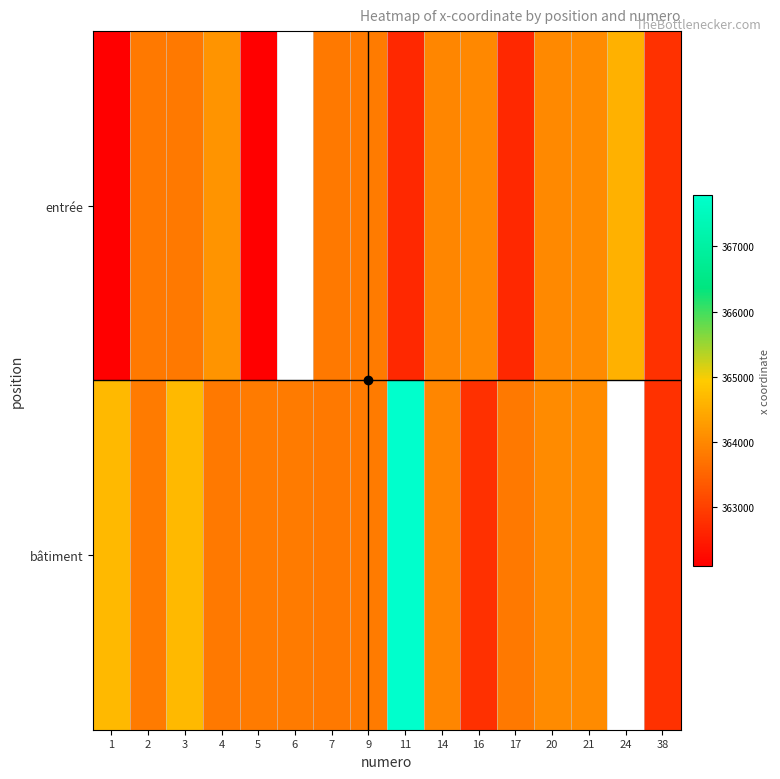

Is it true that bâtiment equals 363813.2 at 2?

True